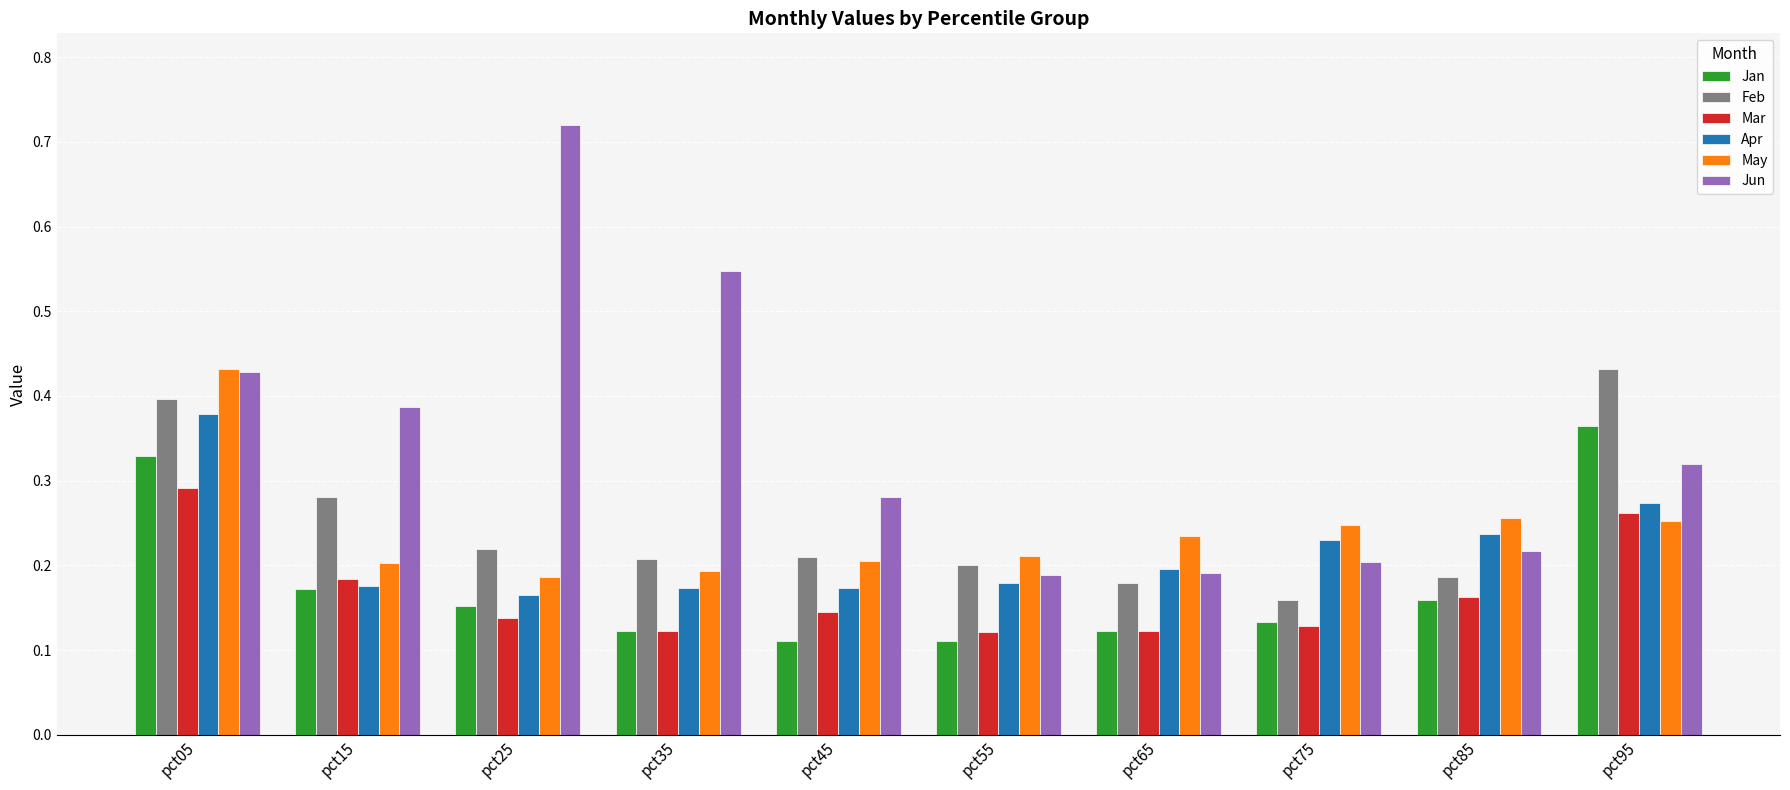

True or false: Mar has a value of 0.4 at pct05.

False